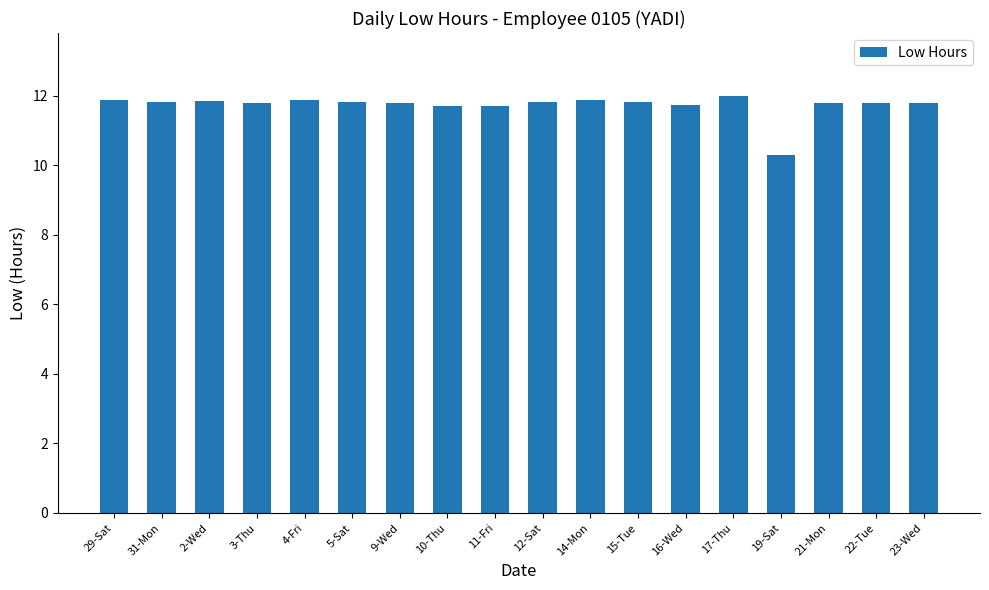

What is the value of the 7th bar from the left?

11.8